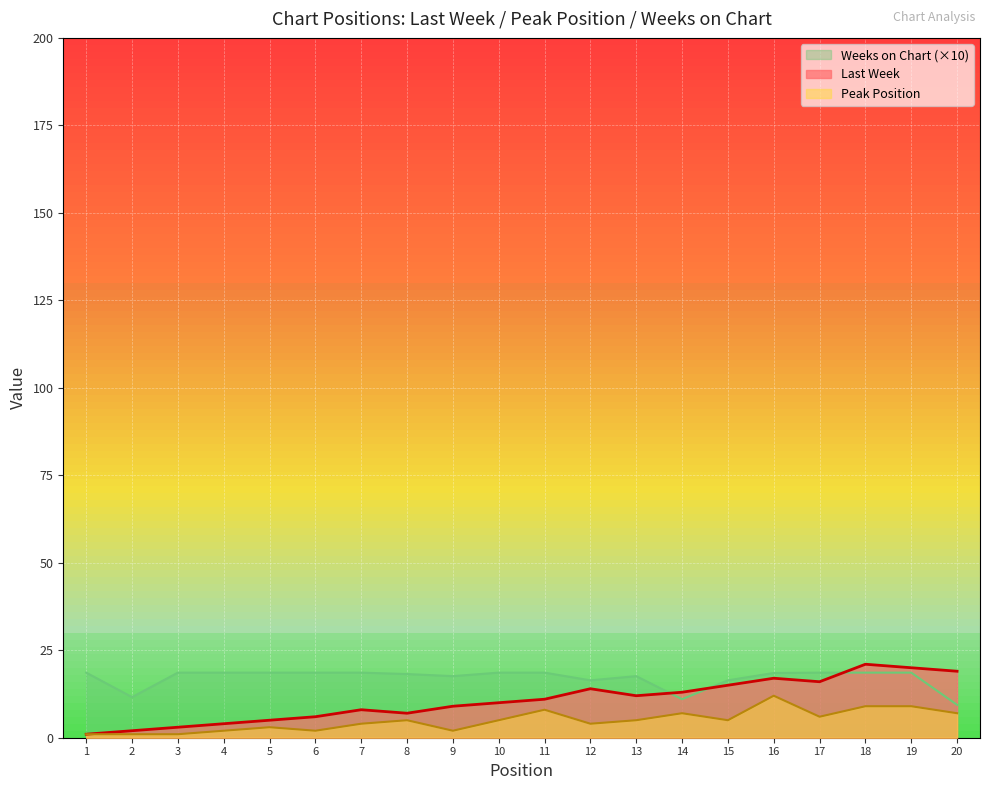

Rank the categories by Last Week value from highest to lowest.

18, 19, 20, 16, 17, 15, 12, 14, 13, 11, 10, 9, 7, 8, 6, 5, 4, 3, 2, 1